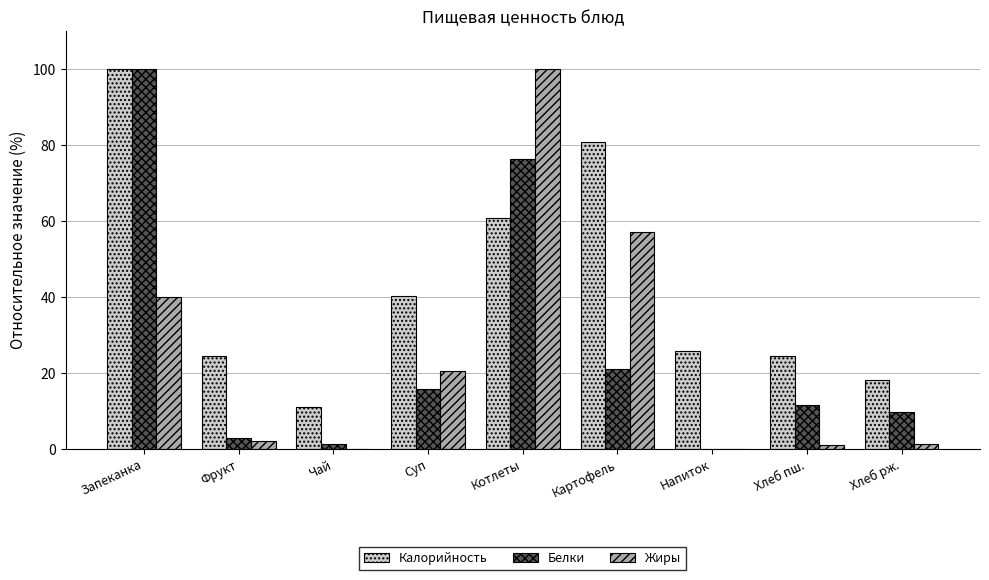

Is it true that Калорийность equals 7.5 at Напиток?

False